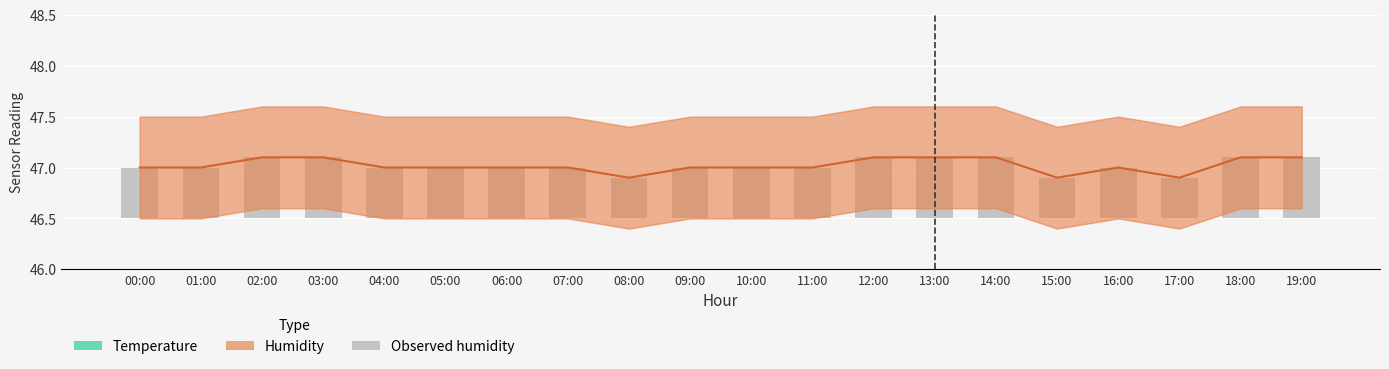

Are the bars horizontal?

No